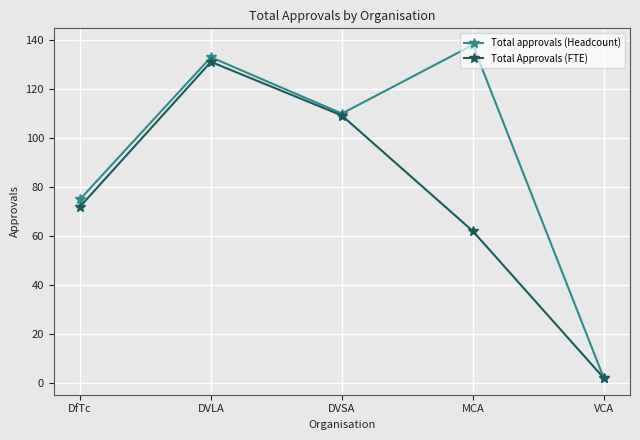

List the series in order of their peak value, lowest first.

Total Approvals (FTE), Total approvals (Headcount)